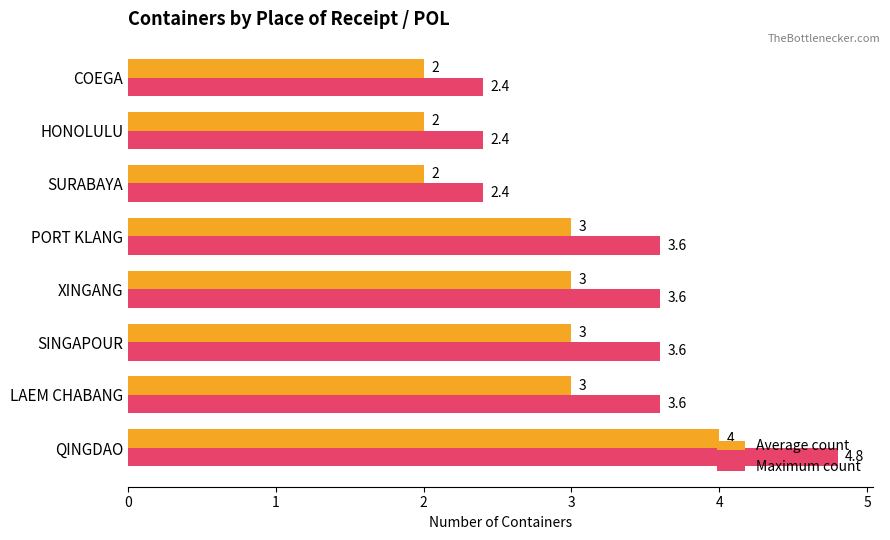

The value of Average count at PORT KLANG is 3.0. True or false?

True